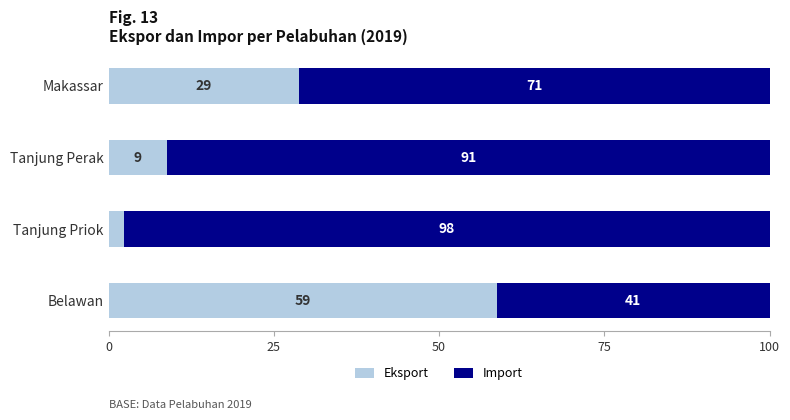

Rank the categories by Eksport value from lowest to highest.

Tanjung Priok, Tanjung Perak, Makassar, Belawan